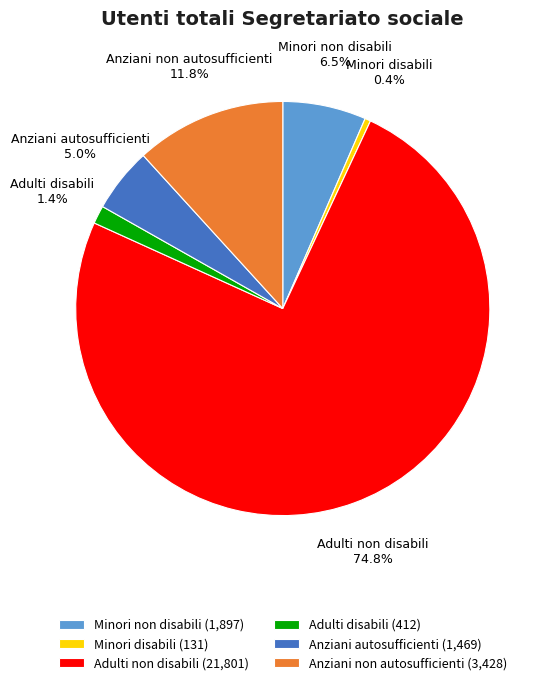

Do Minori disabili and Anziani non autosufficienti together represent more than half of the pie?

No